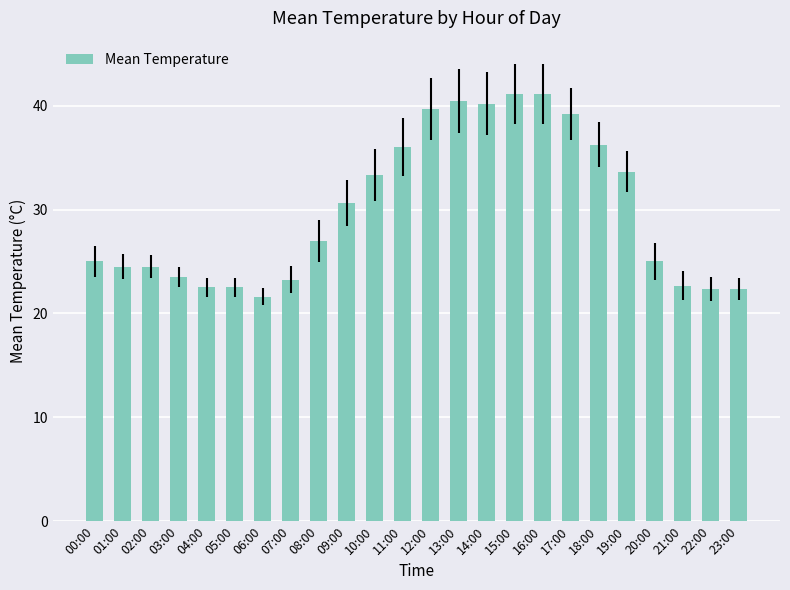

What is the value of the 4th bar from the left?

23.5